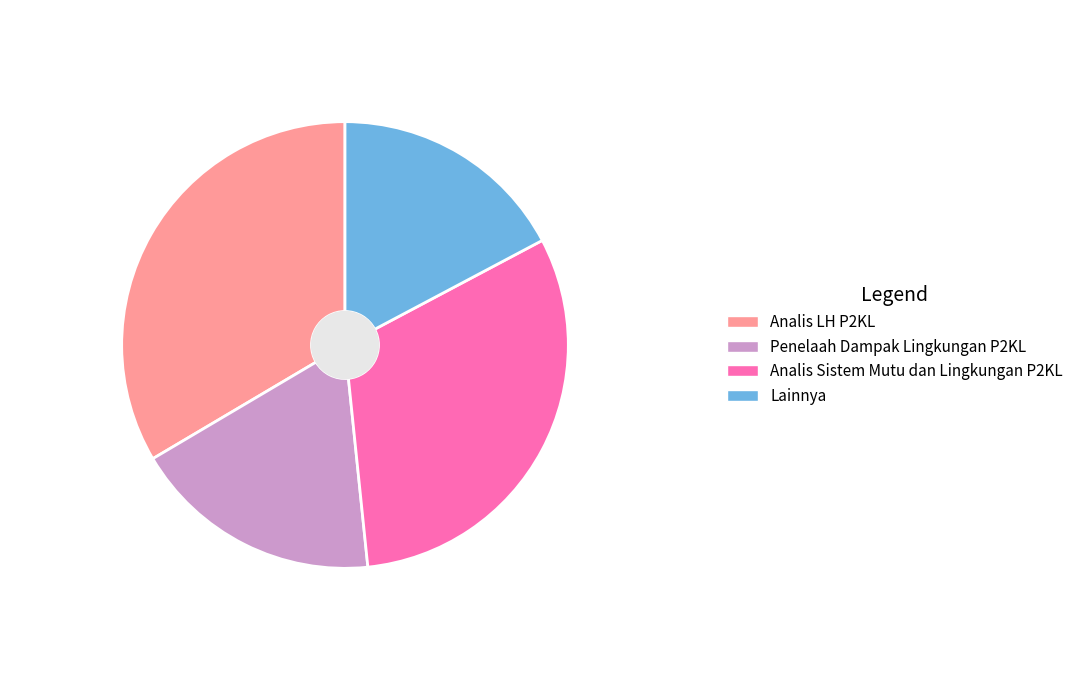

What portion of the pie excludes Penelaah Dampak Lingkungan P2KL?

81.9%